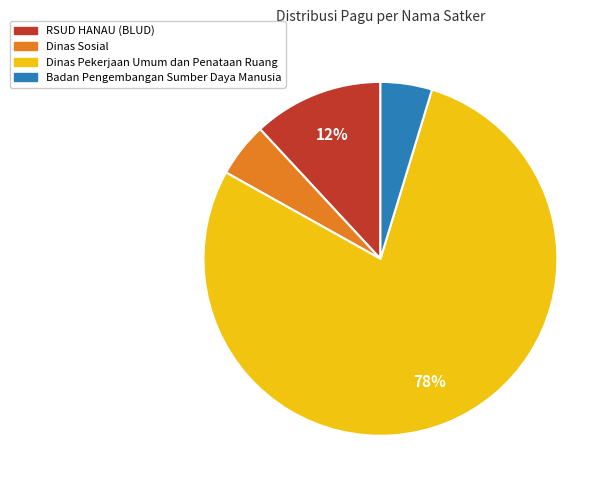

Does any single category account for the majority?

Yes